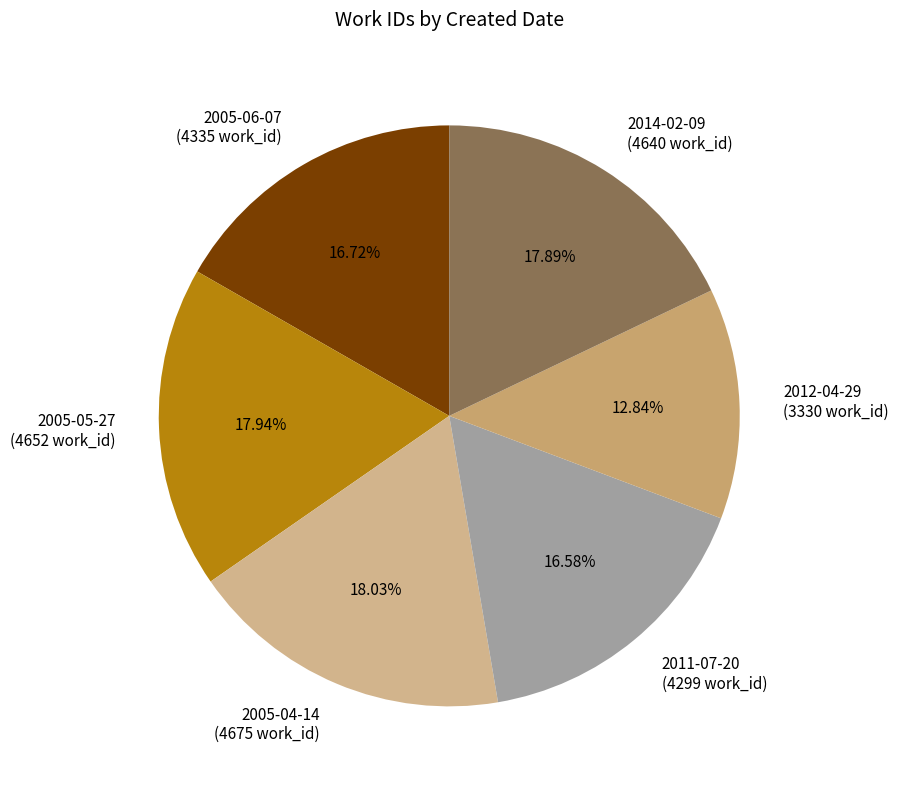

Approximately how many times larger is the value at 2011-07-20 (4299 work_id) compared to 2005-05-27 (4652 work_id)?

0.9